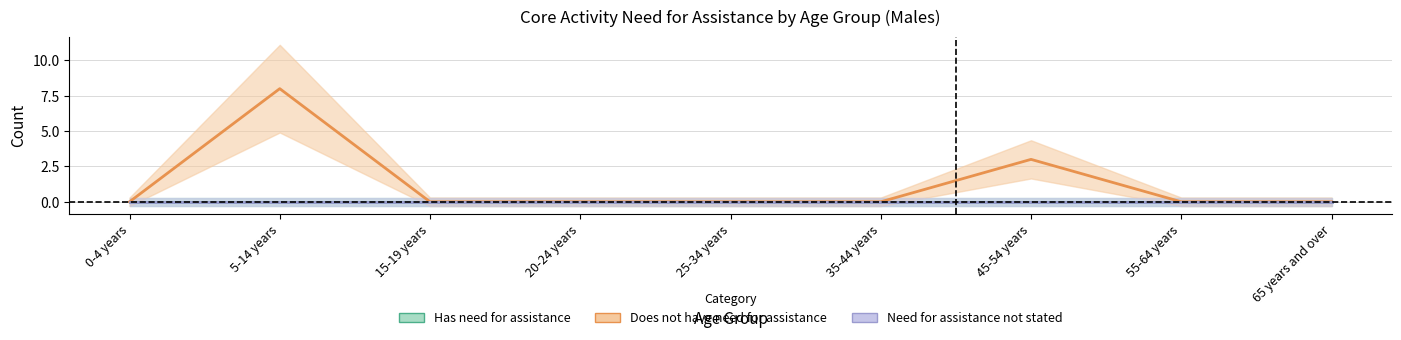

List the series in order of their peak value, highest first.

Does not have need for assistance, Has need for assistance, Need for assistance not stated